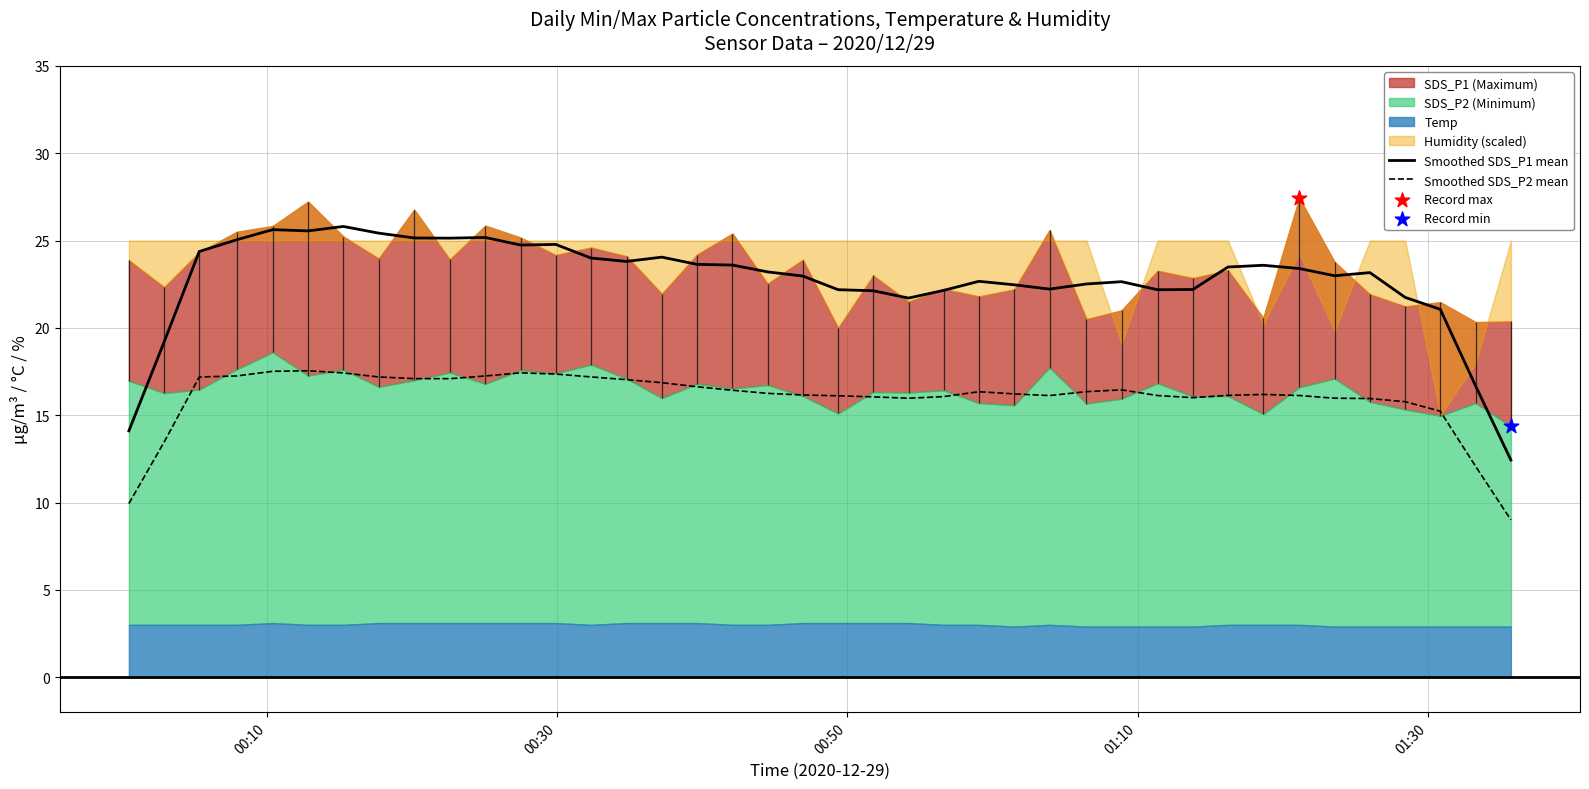

True or false: Smoothed SDS_P2 mean and Smoothed SDS_P1 mean cross at least once.

False